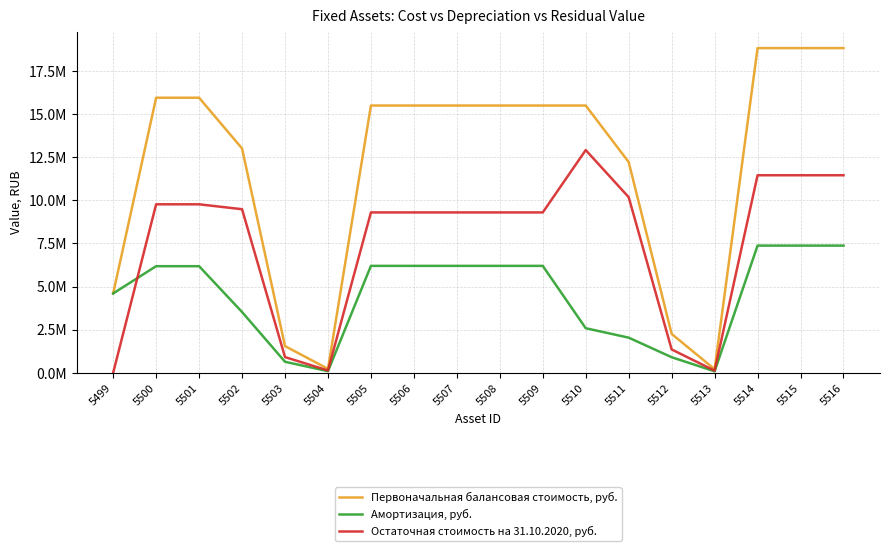

Does the chart have visible grid lines?

Yes